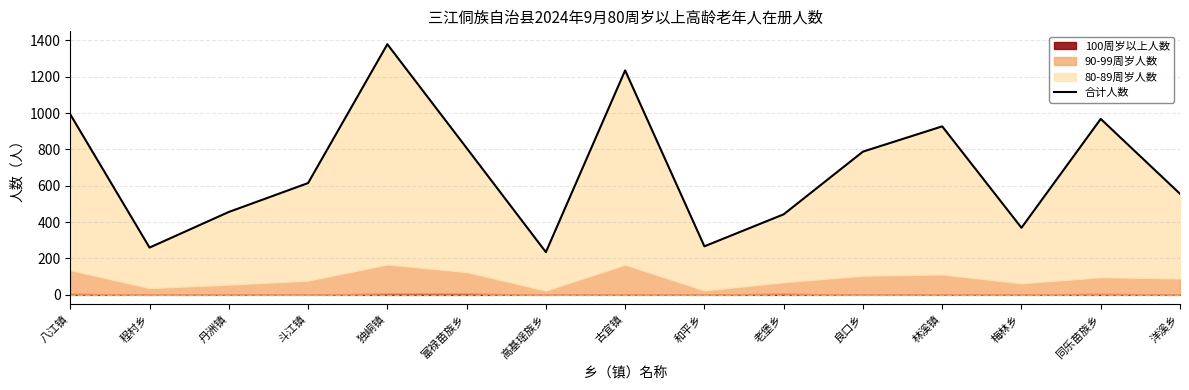

What is the ratio of the value at 斗江镇 to the value at 八江镇?

0.6